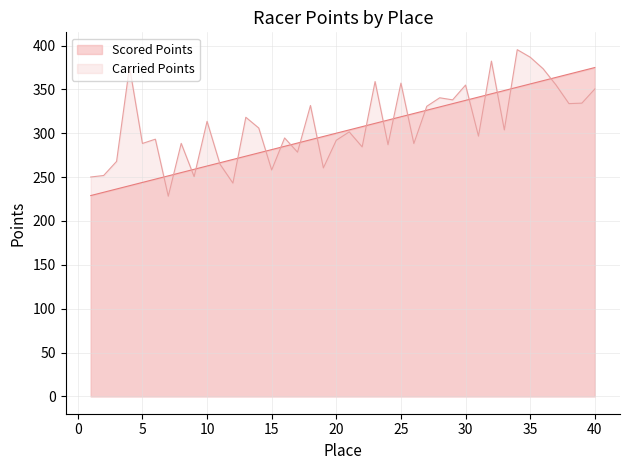

Reading left to right, extract all data points from this chart.

Scored Points: 228.9	232.7	236.4	240.2	243.9	247.7	251.4	255.1	258.9	262.6	266.4	270.1	273.8	277.6	281.3	285.1	288.8	292.6	296.3	300.0	303.8	307.5	311.3	315.0	318.7	322.5	326.2	330.0	333.7	337.5	341.2	344.9	348.7	352.4	356.2	359.9	363.7	367.4	371.1	374.9
Carried Points: 250.1	251.8	267.9	375.6	288.3	293.2	228.2	288.4	250.5	313.5	264.7	243.1	318.2	305.9	258.1	294.6	278.4	331.6	260.5	292.0	301.5	284.4	358.9	287.0	357.1	288.3	330.7	340.4	338.0	354.9	296.7	382.2	303.8	395.2	386.7	373.5	355.0	333.8	334.3	350.4